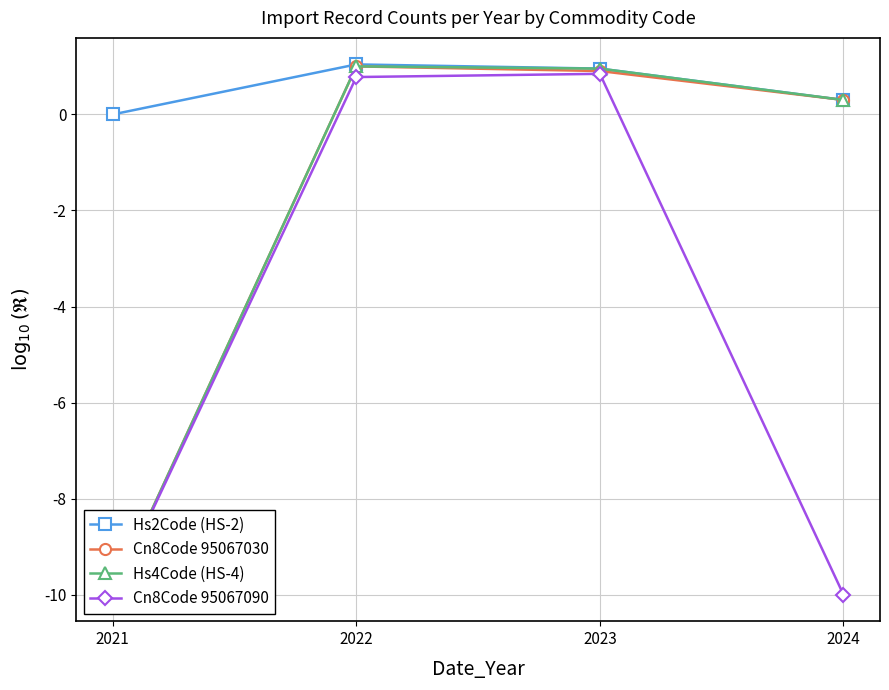

At which label does Hs2Code (HS-2) reach its peak?

2022